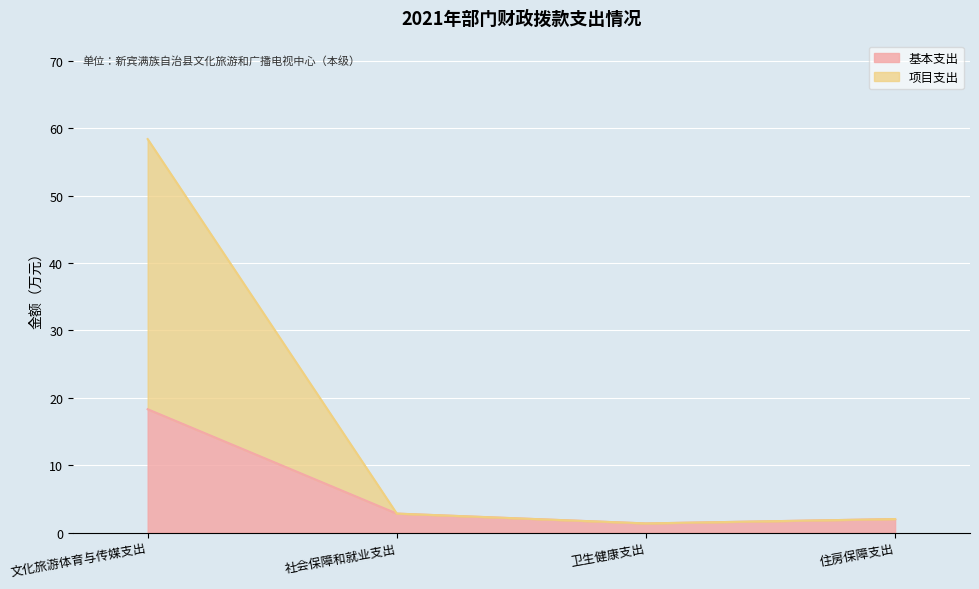

What is the total value across all series at 文化旅游体育与传媒支出?

58.4